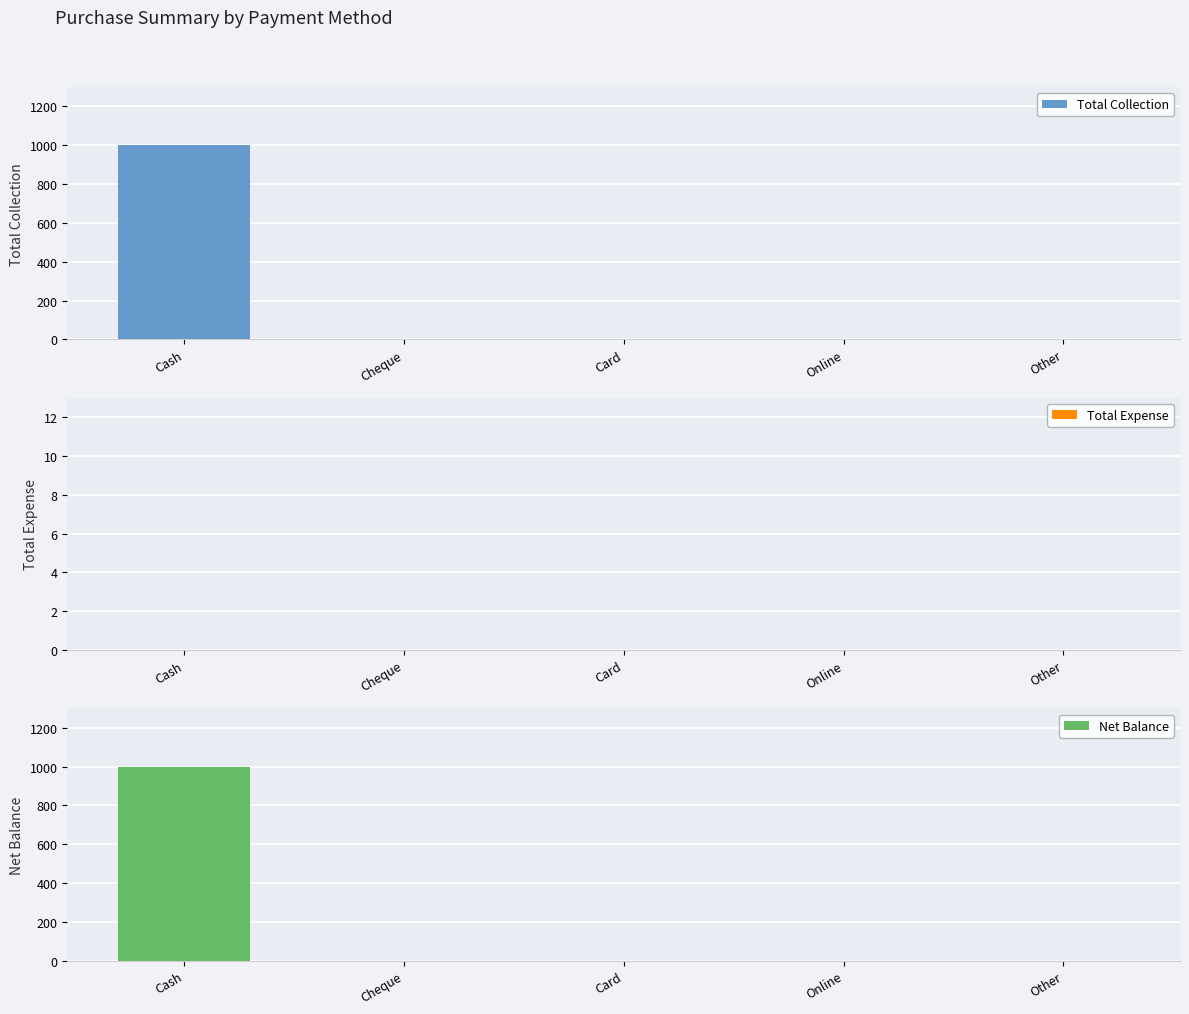

What position from the right is Card?

3